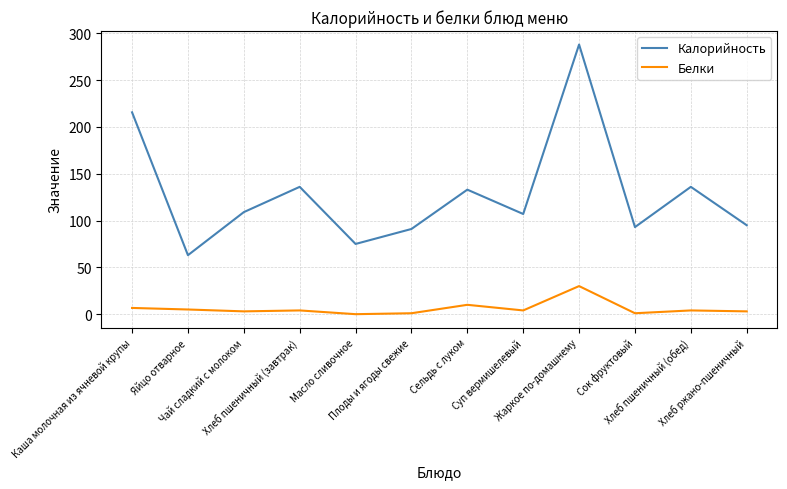

What is the difference between the second highest and minimum values in the Белки series?

10.0